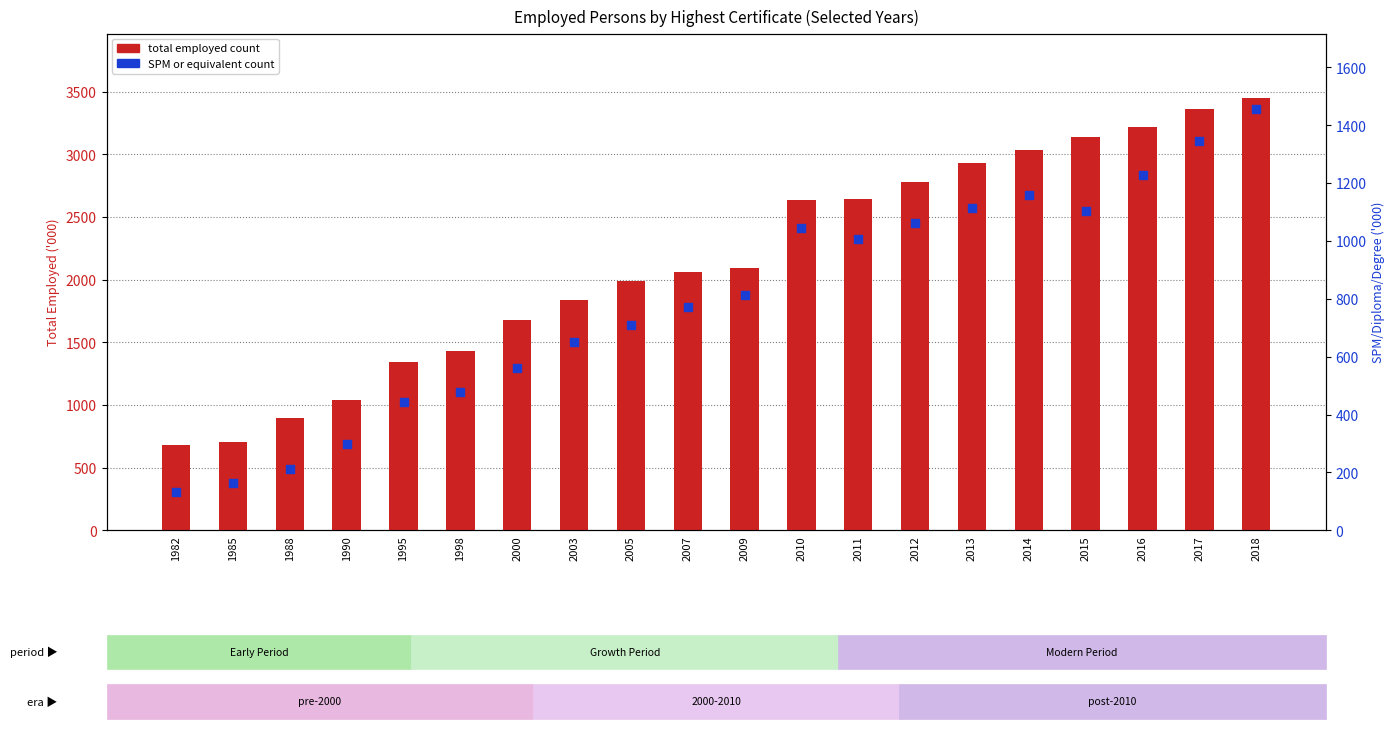

Which series has the largest total across all categories?

Total Employed ('000)